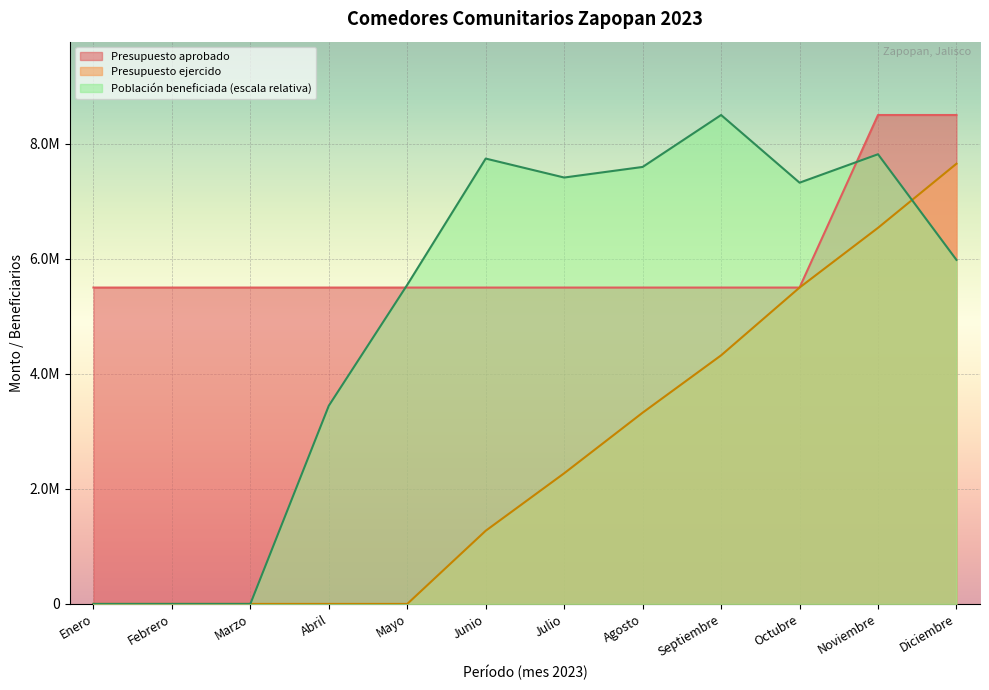

Between Agosto and Noviembre, which series saw the biggest shift?

Presupuesto ejercido